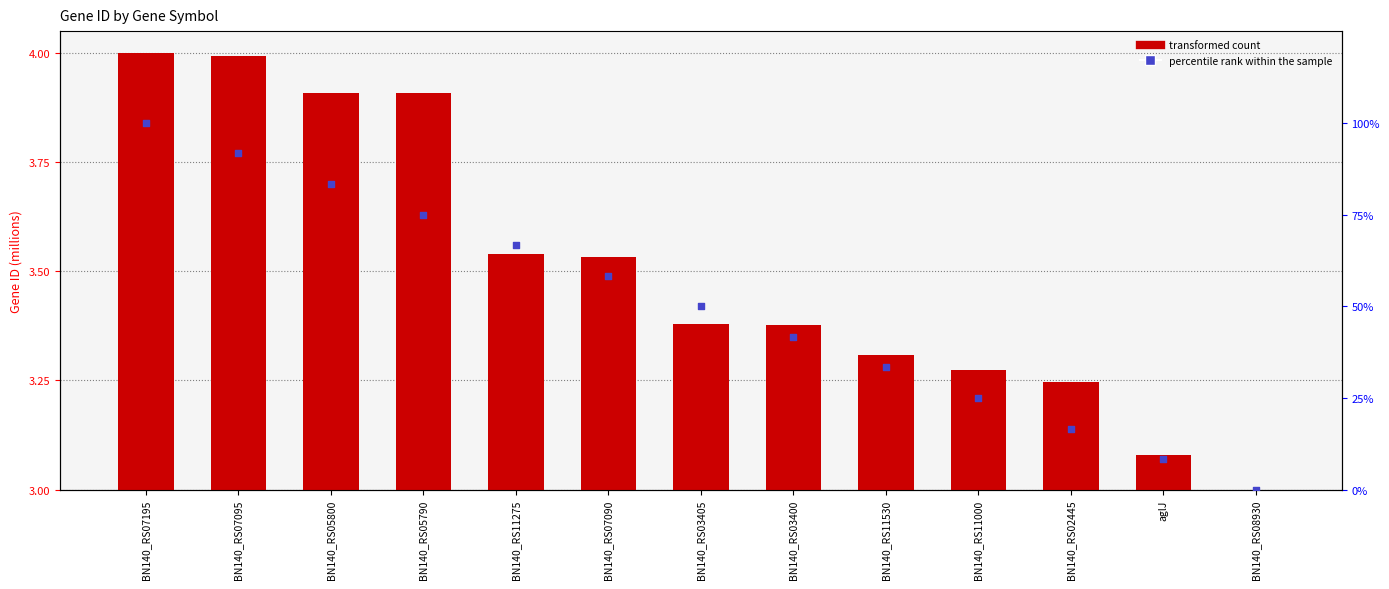

At how many categories does at least one series exceed 63?

5